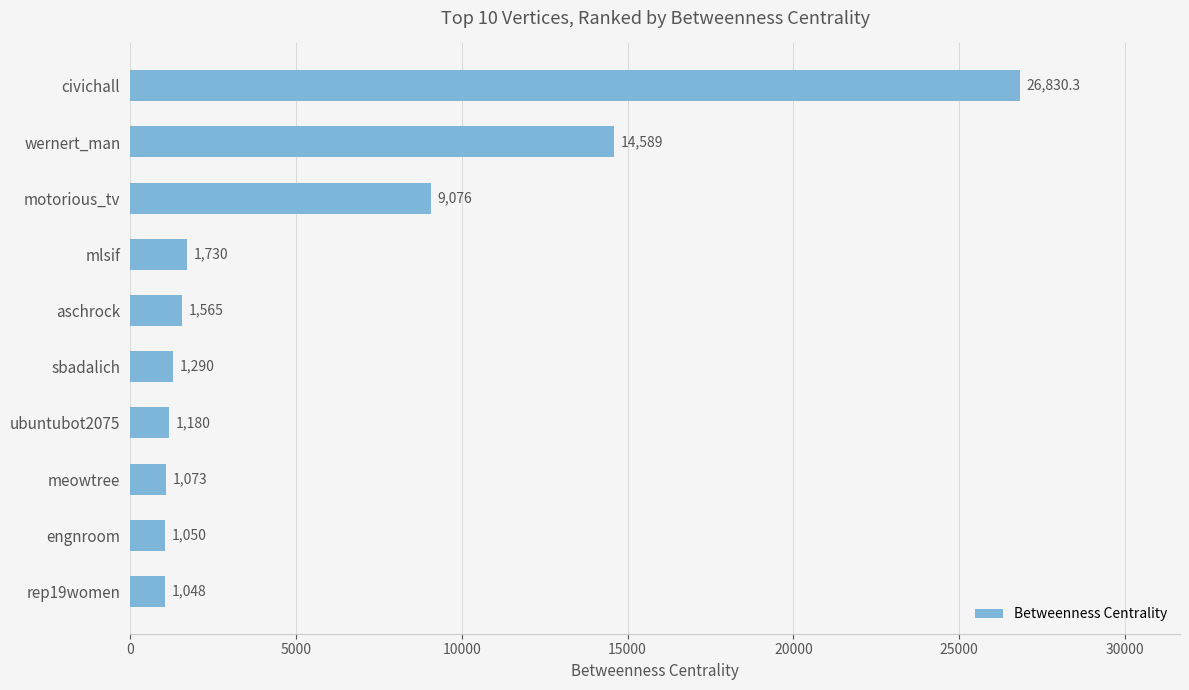

How many bars are there in total?

10